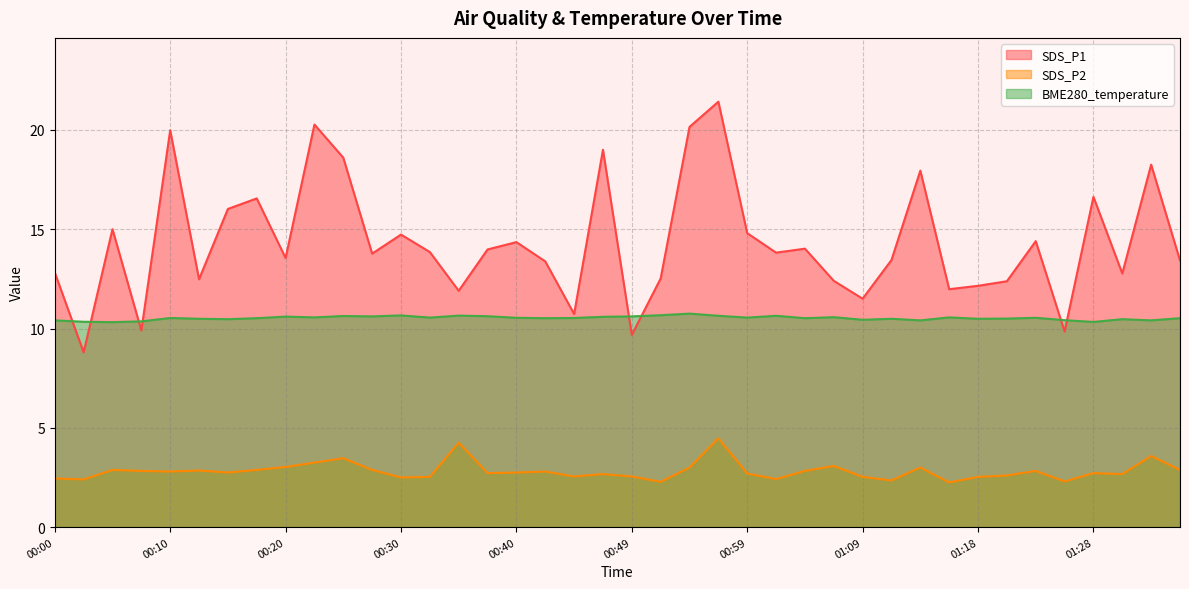

Does the chart have visible grid lines?

Yes